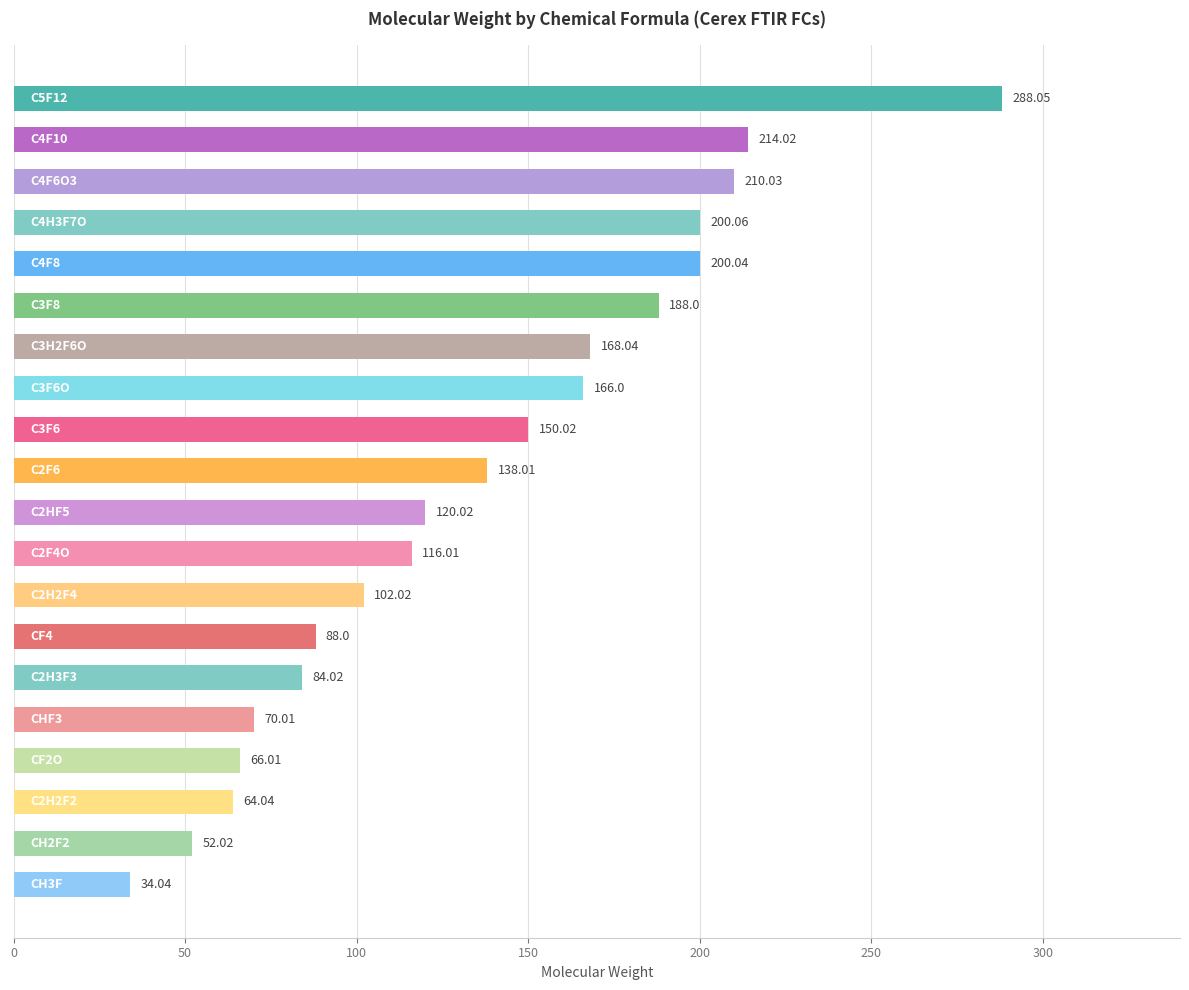

What is the difference between the second highest and minimum values?

180.0